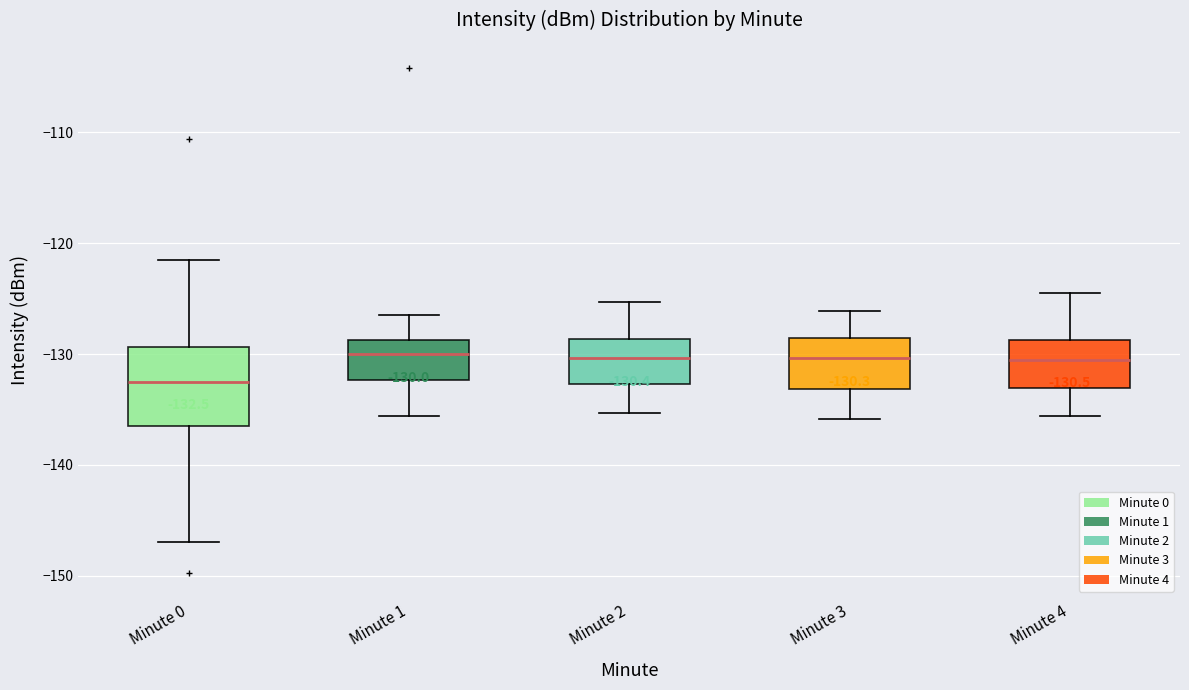

Which box's median line is the lowest?

Minute 0